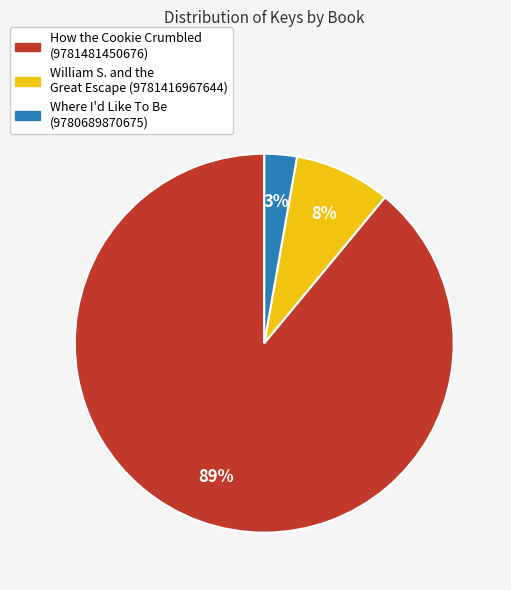

What is the smallest slice in the pie chart?

Where I'd Like To Be (9780689870675)